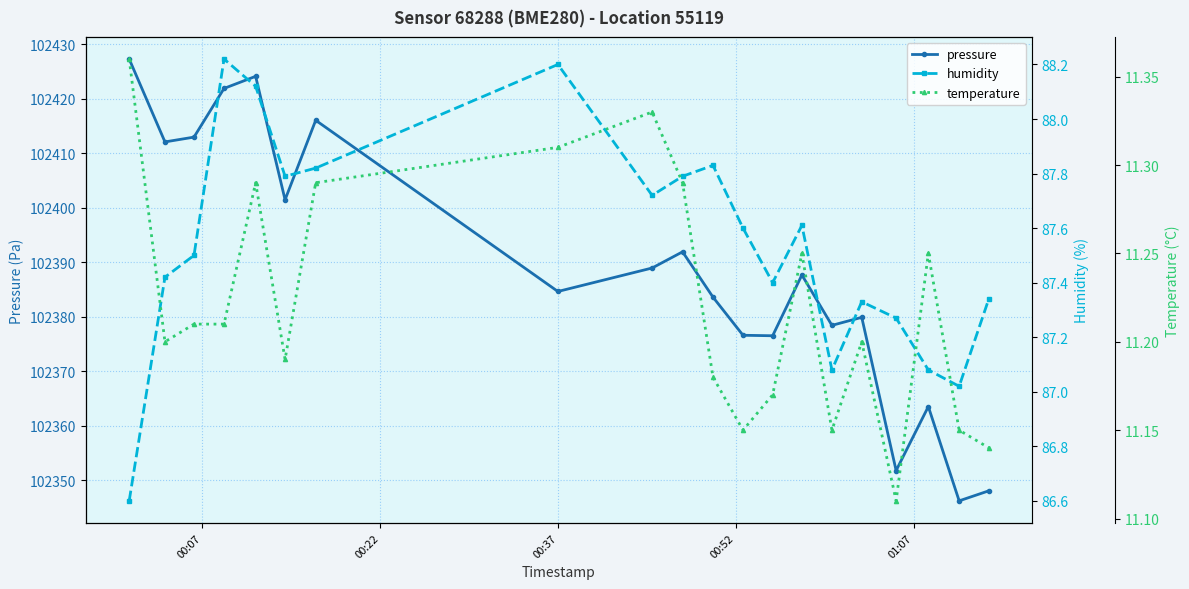

What is the lowest value of the humidity series?

86.6